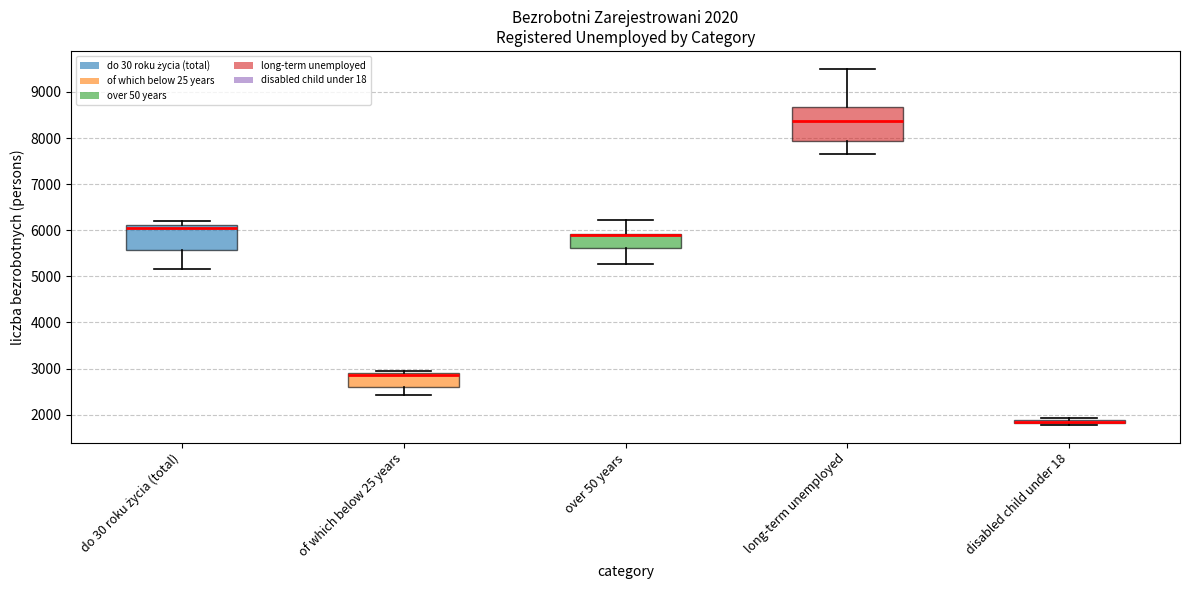

Comparing the boxes themselves (not the whiskers), which one is the tallest?

long-term unemployed